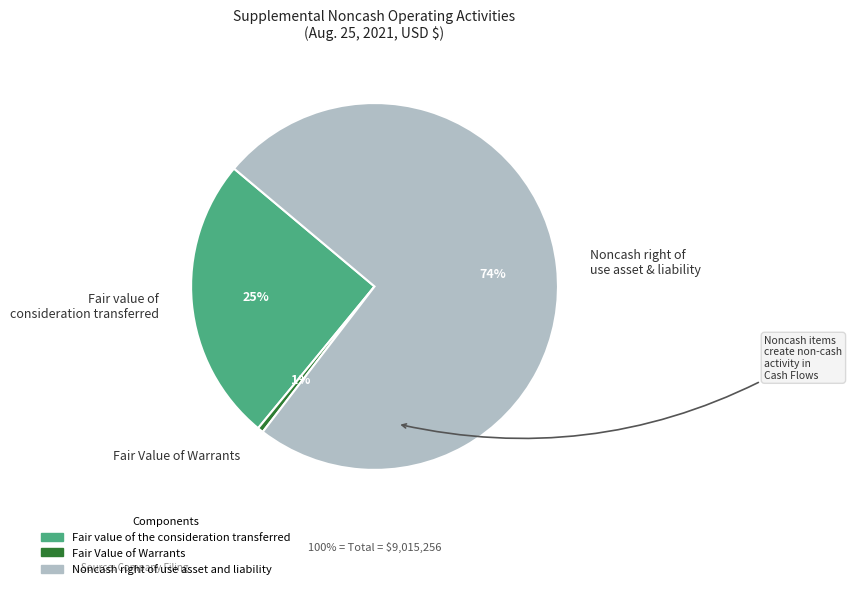

Is the sum of Fair Value of Warrants and Fair value of consideration transferred greater than half?

No